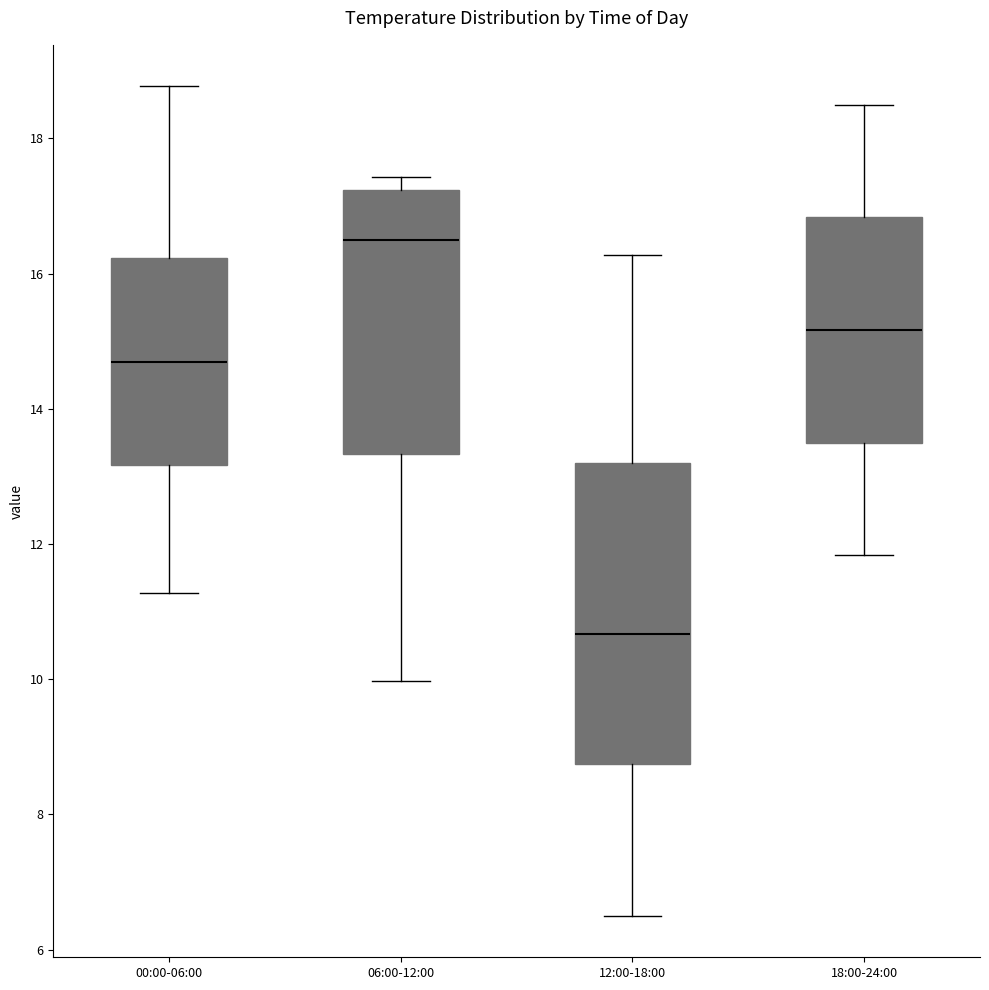

Reading left to right, read every box against the y-axis: the position of its median line, the range the box covers, and the ends of its whiskers. The values are not printed on the chart, so give them approximately, as read against the axis.

00:00-06:00: median 14.6, box 13.2 to 16.2, whiskers 11.2 to 18.8
06:00-12:00: median 16.6, box 13.4 to 17.2, whiskers 10.0 to 17.4
12:00-18:00: median 10.6, box 8.8 to 13.2, whiskers 6.6 to 16.2
18:00-24:00: median 15.2, box 13.6 to 16.8, whiskers 11.8 to 18.6